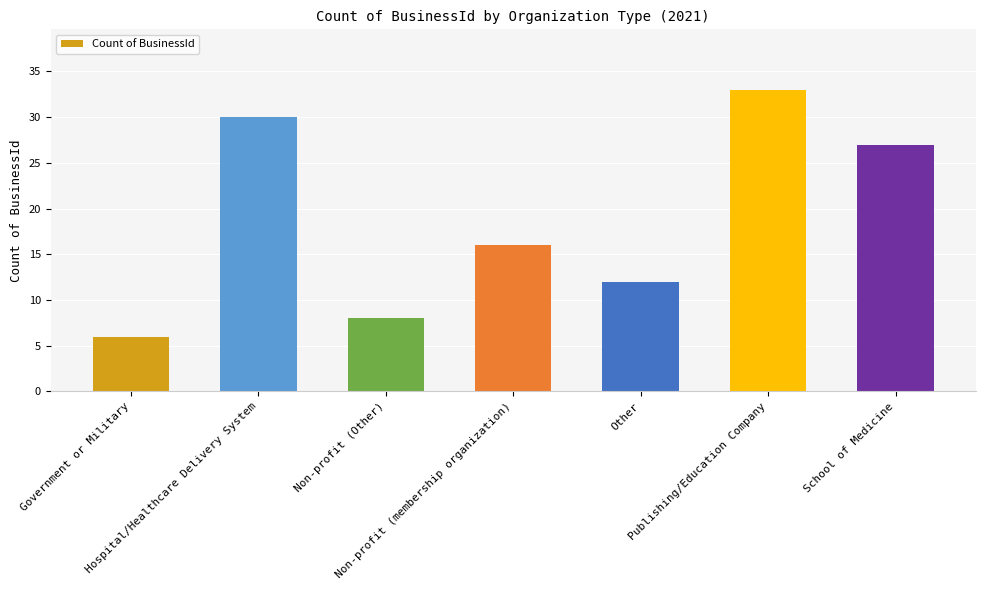

True or false: the data shows 16 at Non-profit (membership organization).

True